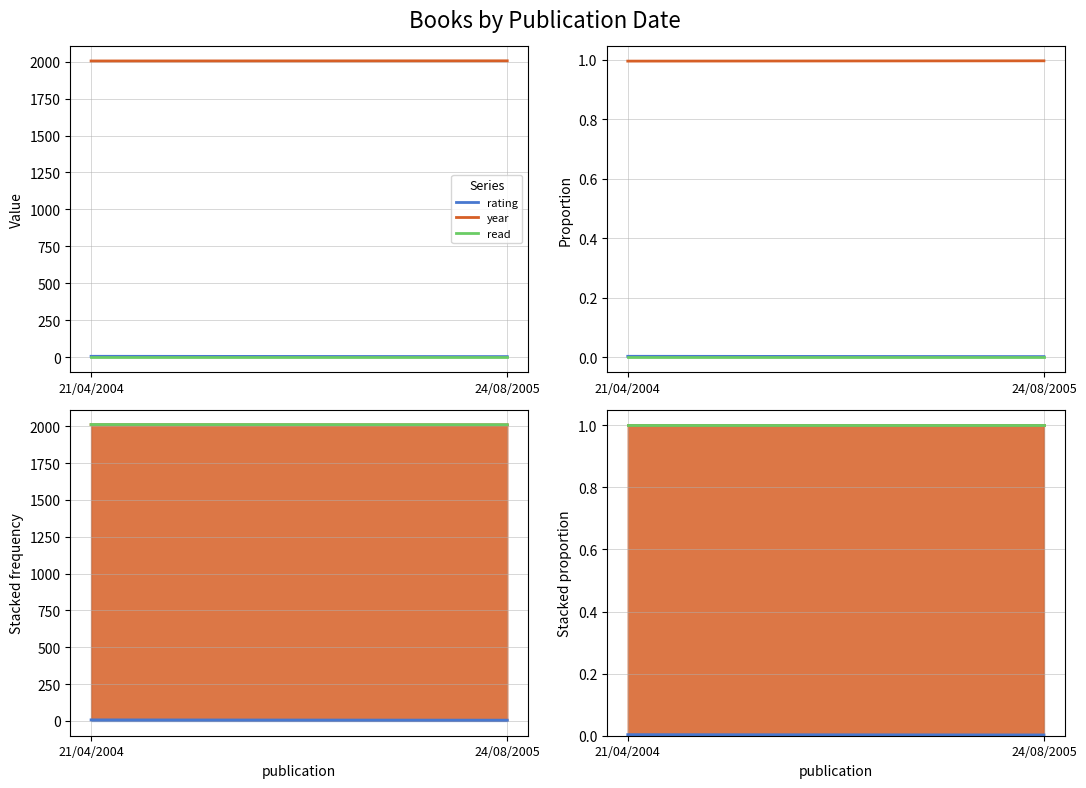

Count the number of categories in the chart.

2